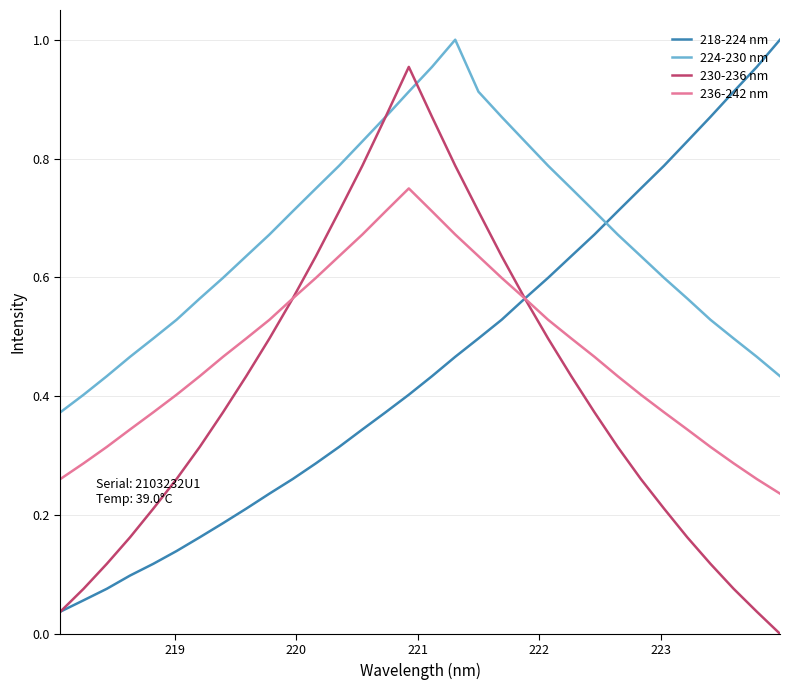

Which series has the largest total across all categories?

224-230 nm